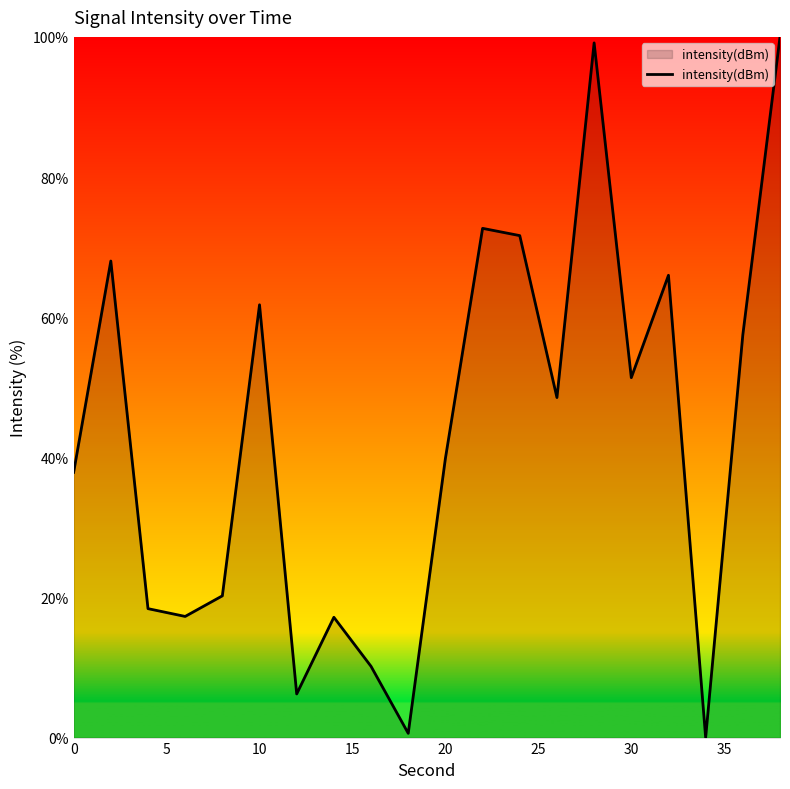

What is the maximum value shown in the chart?

100.0